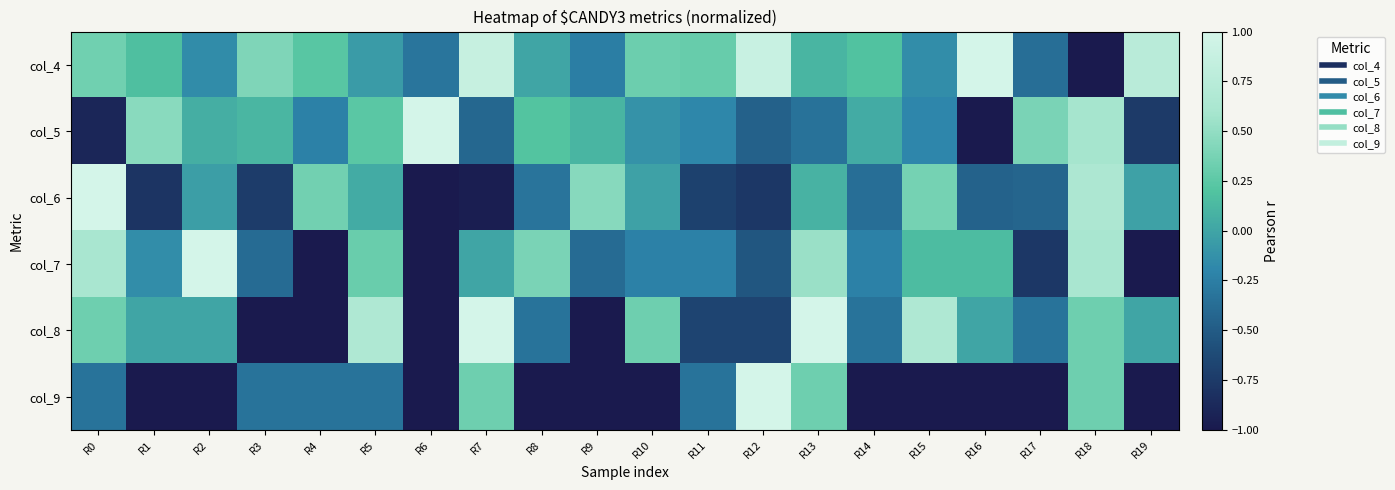

Reading left to right, list all the values displayed in this chart.

col_4: R0=0.3	R1=0.2	R2=-0.2	R3=0.4	R4=0.2	R5=-0.1	R6=-0.3	R7=0.9	R8=0.0	R9=-0.3	R10=0.3	R11=0.3	R12=0.9	R13=0.1	R14=0.2	R15=-0.2	R16=1.0	R17=-0.4	R18=-1.0	R19=0.8
col_5: R0=-0.9	R1=0.5	R2=0.1	R3=0.1	R4=-0.2	R5=0.2	R6=1.0	R7=-0.4	R8=0.2	R9=0.1	R10=-0.1	R11=-0.2	R12=-0.5	R13=-0.3	R14=0.0	R15=-0.2	R16=-1.0	R17=0.4	R18=0.6	R19=-0.7
col_6: R0=1.0	R1=-0.8	R2=-0.0	R3=-0.7	R4=0.3	R5=0.0	R6=-1.0	R7=-1.0	R8=-0.3	R9=0.4	R10=-0.0	R11=-0.7	R12=-0.8	R13=0.1	R14=-0.4	R15=0.4	R16=-0.4	R17=-0.4	R18=0.6	R19=-0.0
col_7: R0=0.6	R1=-0.2	R2=1.0	R3=-0.4	R4=-1.0	R5=0.3	R6=-1.0	R7=0.0	R8=0.4	R9=-0.4	R10=-0.2	R11=-0.2	R12=-0.5	R13=0.5	R14=-0.2	R15=0.2	R16=0.2	R17=-0.8	R18=0.6	R19=-1.0
col_8: R0=0.3	R1=0.0	R2=0.0	R3=-1.0	R4=-1.0	R5=0.7	R6=-1.0	R7=1.0	R8=-0.3	R9=-1.0	R10=0.3	R11=-0.7	R12=-0.7	R13=1.0	R14=-0.3	R15=0.7	R16=0.0	R17=-0.3	R18=0.3	R19=0.0
col_9: R0=-0.3	R1=-1.0	R2=-1.0	R3=-0.3	R4=-0.3	R5=-0.3	R6=-1.0	R7=0.3	R8=-1.0	R9=-1.0	R10=-1.0	R11=-0.3	R12=1.0	R13=0.3	R14=-1.0	R15=-1.0	R16=-1.0	R17=-1.0	R18=0.3	R19=-1.0